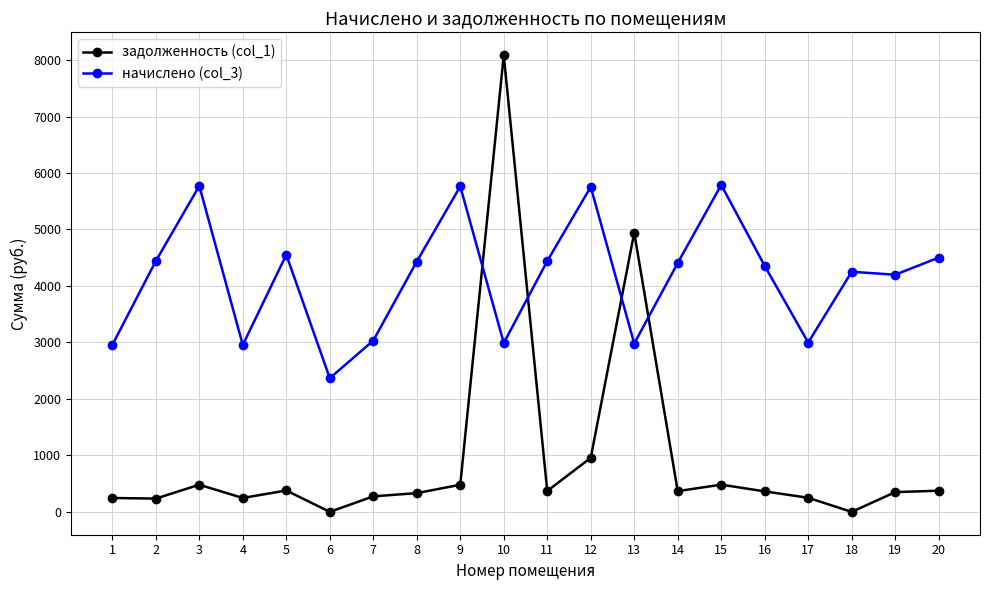

How many lines are shown in the chart?

2